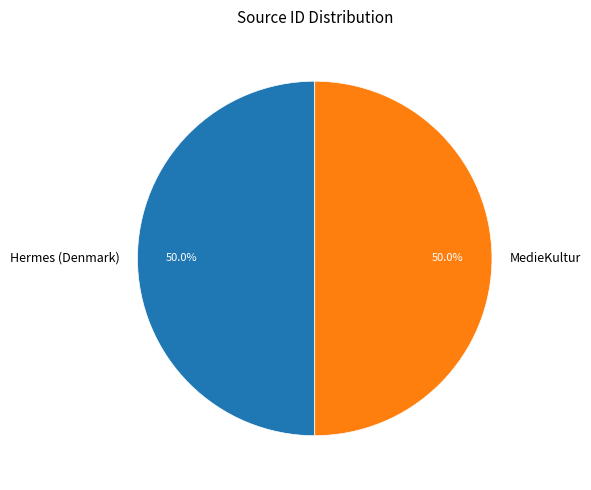

Combined, what portion of the pie is MedieKultur and Hermes (Denmark)?

100.0%